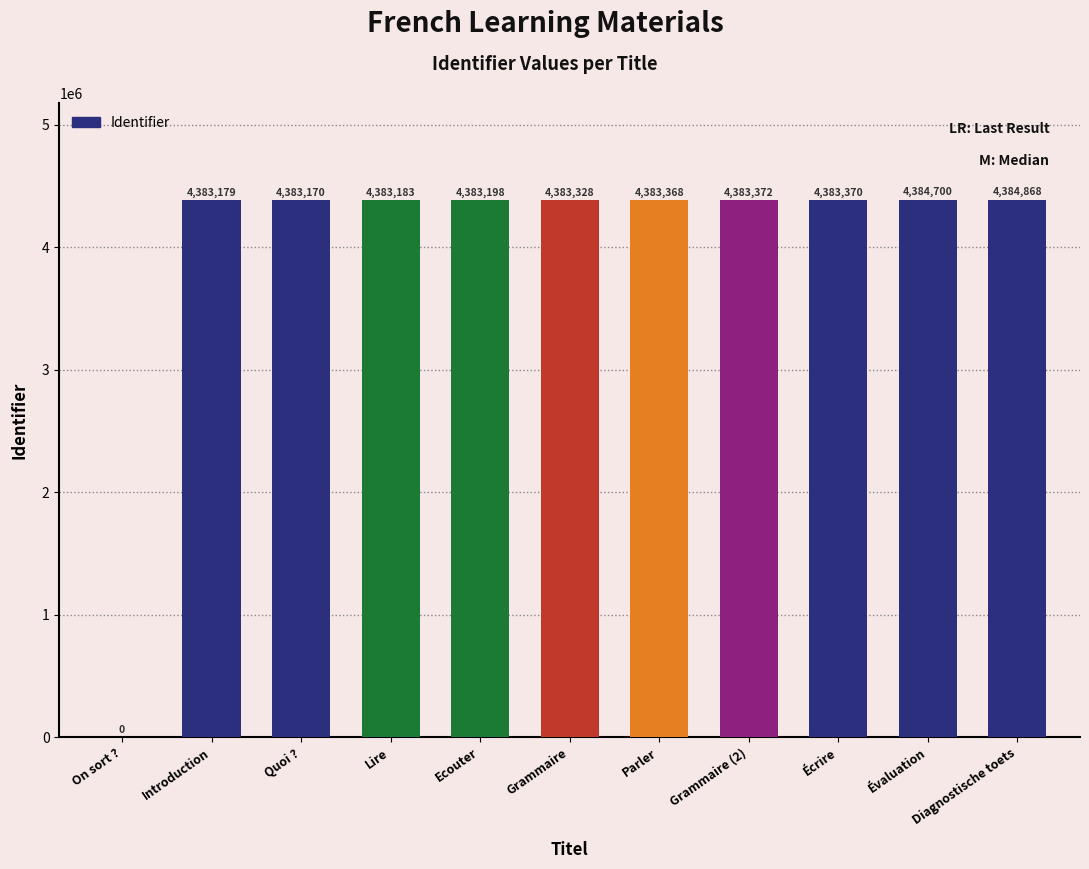

What is the average value?

3985067